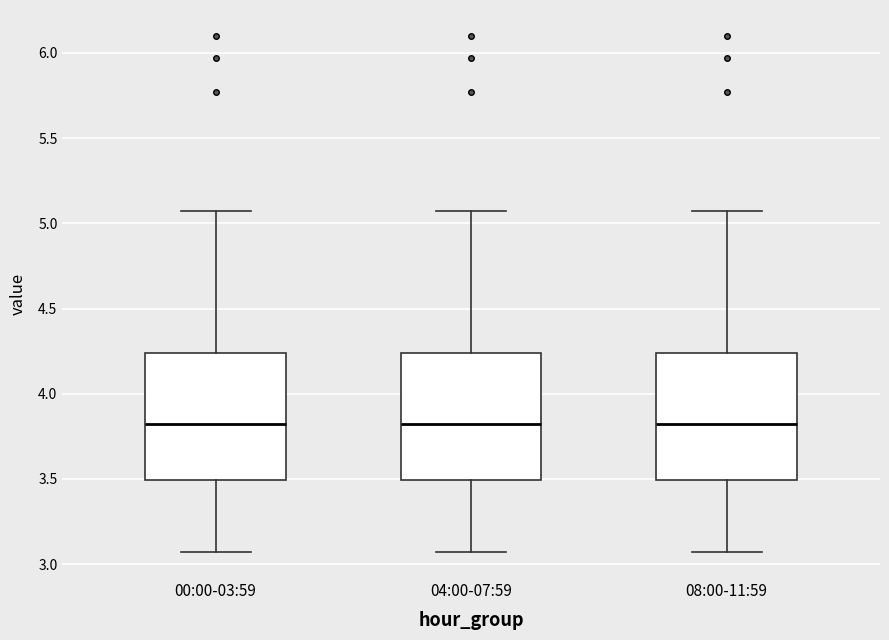

Reading left to right, transcribe this box plot: for each box, give where its median line is, the range the box spans, and where its two whiskers end, as read against the y-axis. The values are not printed on the chart, so give them approximately, as read against the axis.

00:00-03:59: median 3.80, box 3.50 to 4.25, whiskers 3.05 to 5.05
04:00-07:59: median 3.80, box 3.50 to 4.25, whiskers 3.05 to 5.05
08:00-11:59: median 3.80, box 3.50 to 4.25, whiskers 3.05 to 5.05